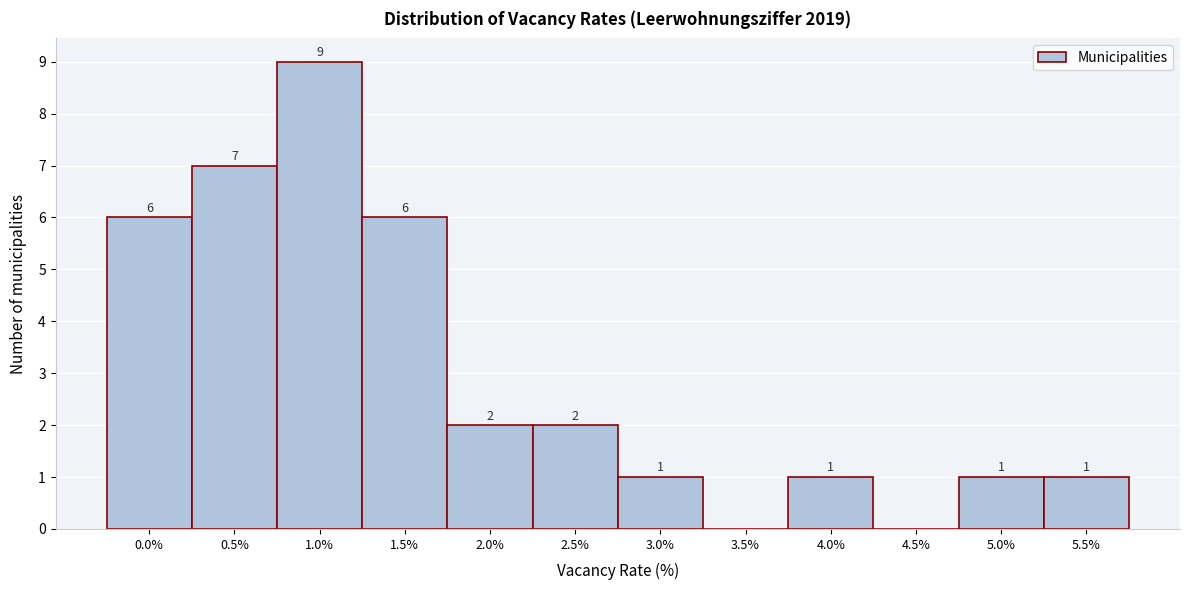

Reading left to right, list all the values displayed in this chart.

0.0%=6	0.5%=7	1.0%=9	1.5%=6	2.0%=2	2.5%=2	3.0%=1	3.5%=0	4.0%=1	4.5%=0	5.0%=1	5.5%=1